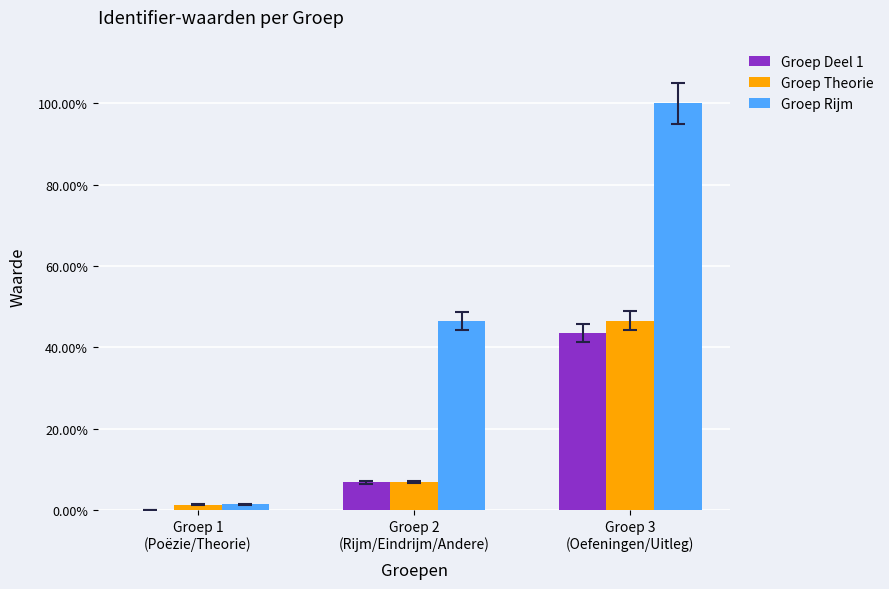

What is the difference between the maximum and second lowest values in the Groep Rijm series?

0.5